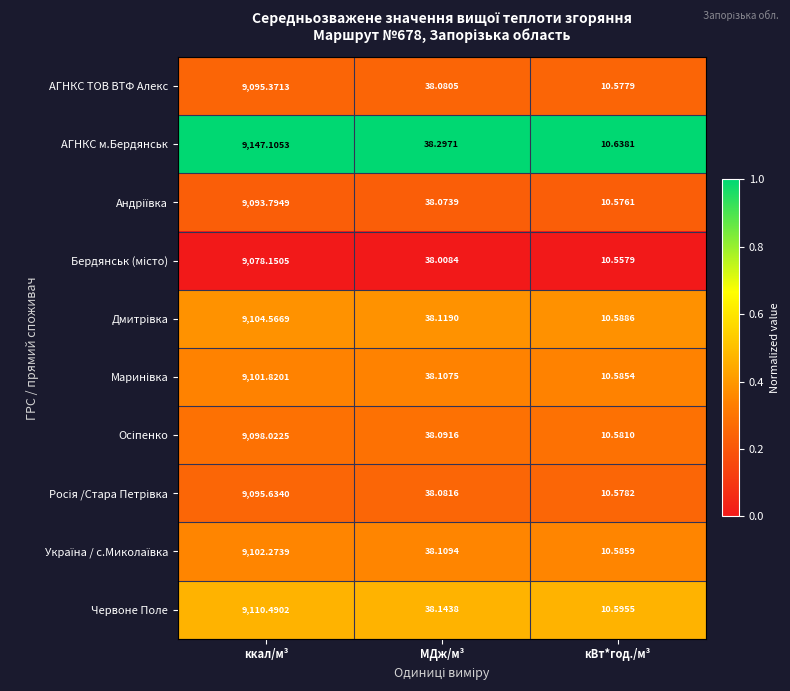

What is the total value across all series at ккал/м³?

91027.2